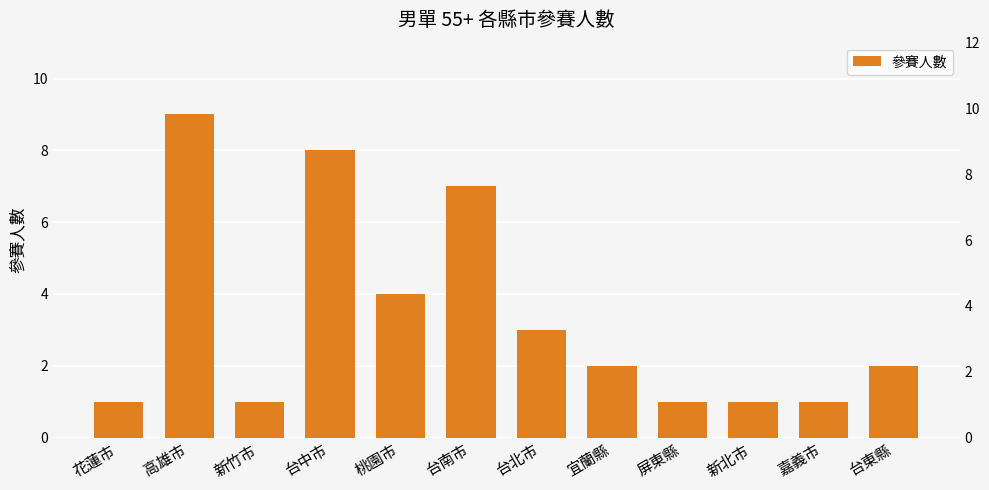

Reading left to right, extract all data points from this chart.

花蓮市=1	高雄市=9	新竹市=1	台中市=8	桃園市=4	台南市=7	台北市=3	宜蘭縣=2	屏東縣=1	新北市=1	嘉義市=1	台東縣=2